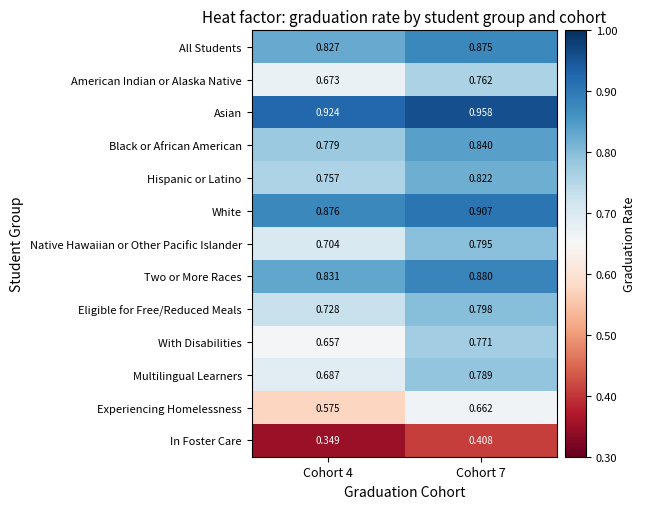

Which series has the largest range (max minus min)?

With Disabilities